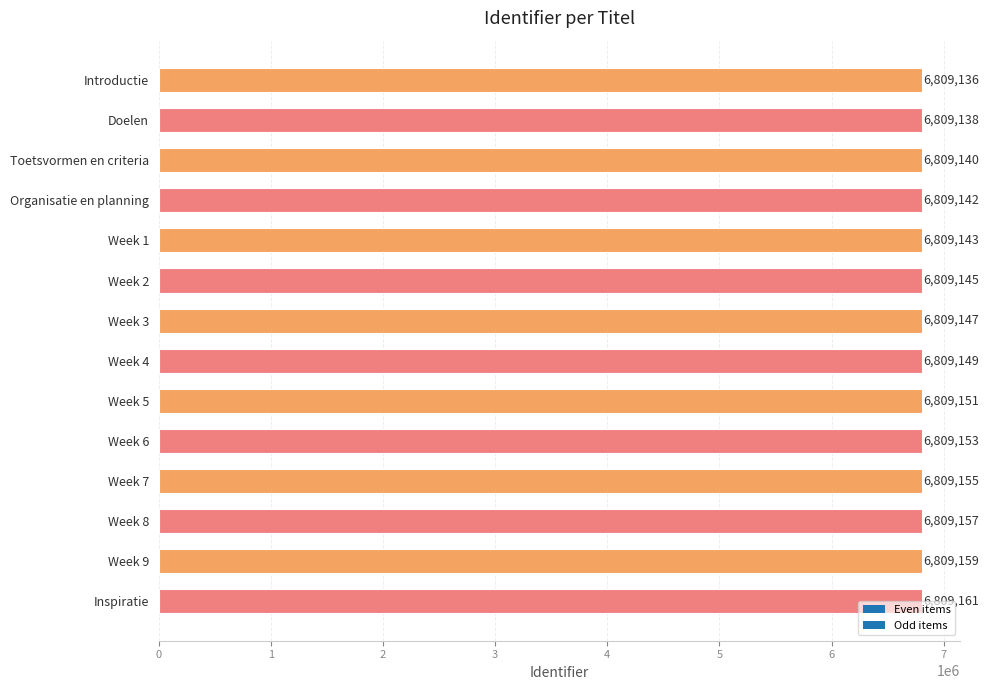

Approximately how many times larger is the value at Week 8 compared to Week 3?

1.0